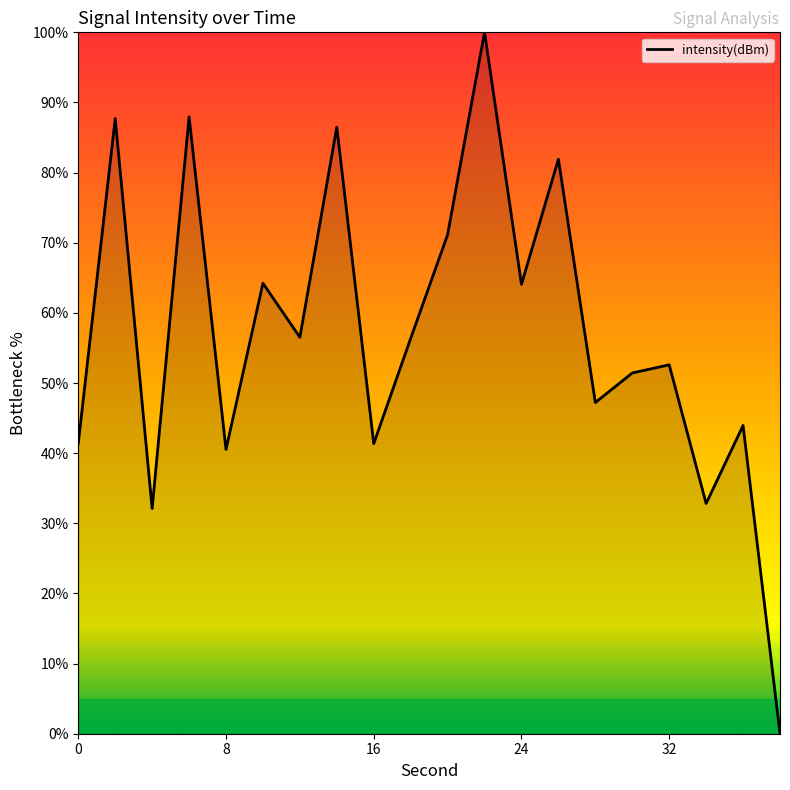

True or false: the data shows 54.8 at 16.

False